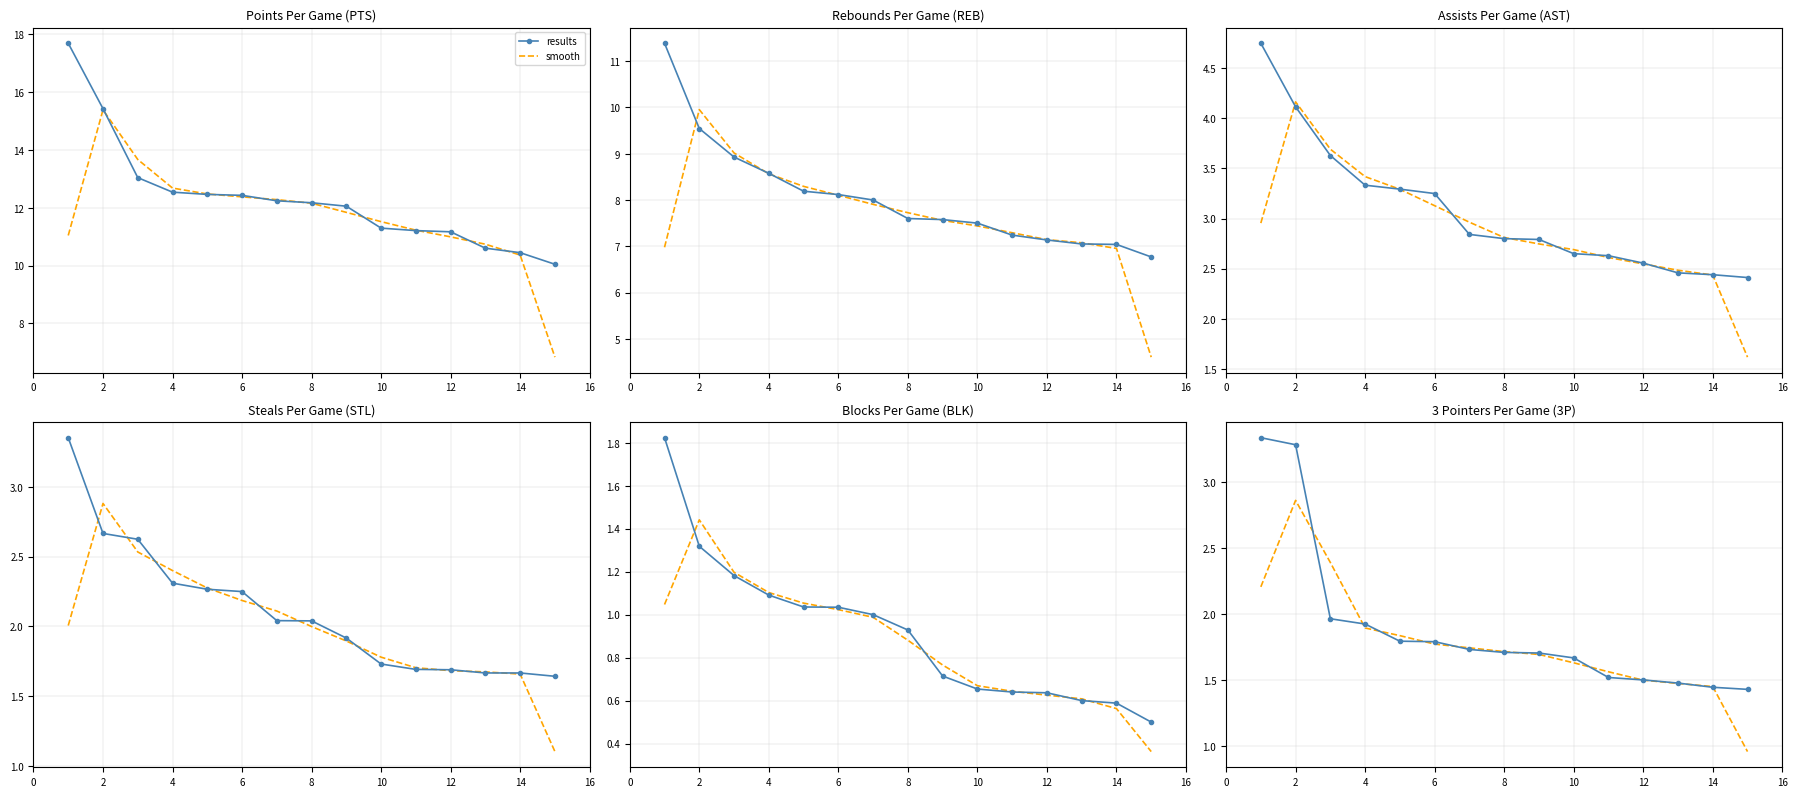

What is the difference between the maximum and minimum values in the results series?

1.9